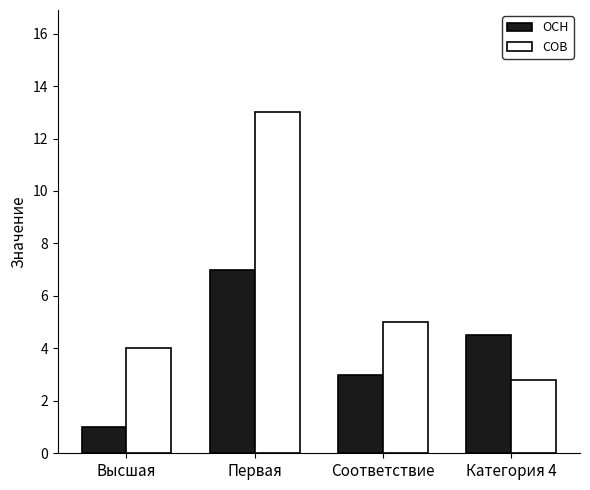

What is the sum of the СОВ values at Первая and Высшая?

17.0